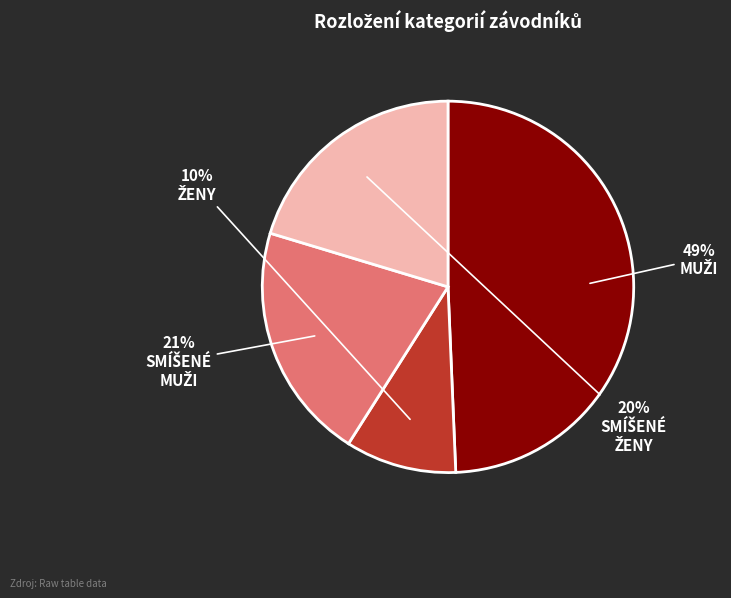

Count the number of slices in the pie.

4